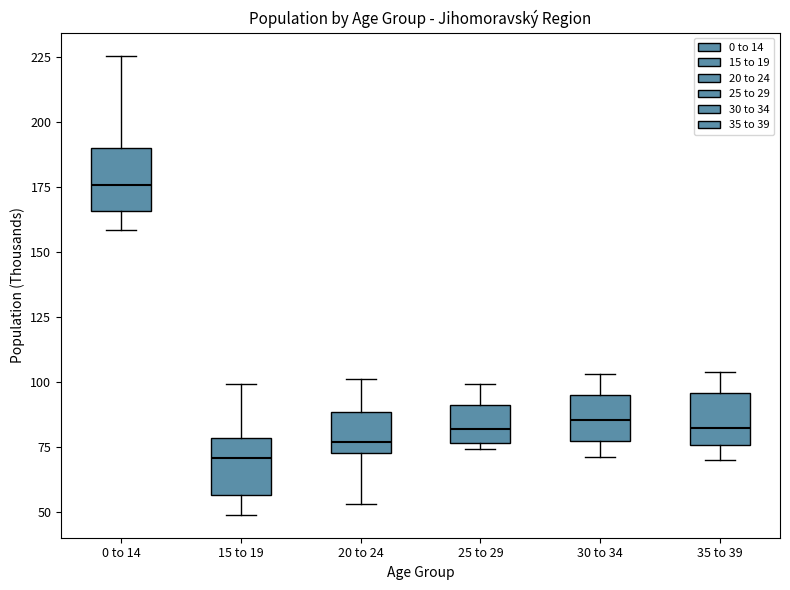

Reading left to right, read every box against the y-axis: the position of its median line, the range the box covers, and the ends of its whiskers. The values are not printed on the chart, so give them approximately, as read against the axis.

0 to 14: median 175, box 165 to 190, whiskers 160 to 225
15 to 19: median 70, box 55 to 80, whiskers 50 to 100
20 to 24: median 75 (just above the box's lower edge), box 75 to 90, whiskers 55 to 100
25 to 29: median 80, box 75 to 90, whiskers 75 (just below the box's lower edge) to 100
30 to 34: median 85, box 80 to 95, whiskers 70 to 105
35 to 39: median 80, box 75 to 95, whiskers 70 to 105